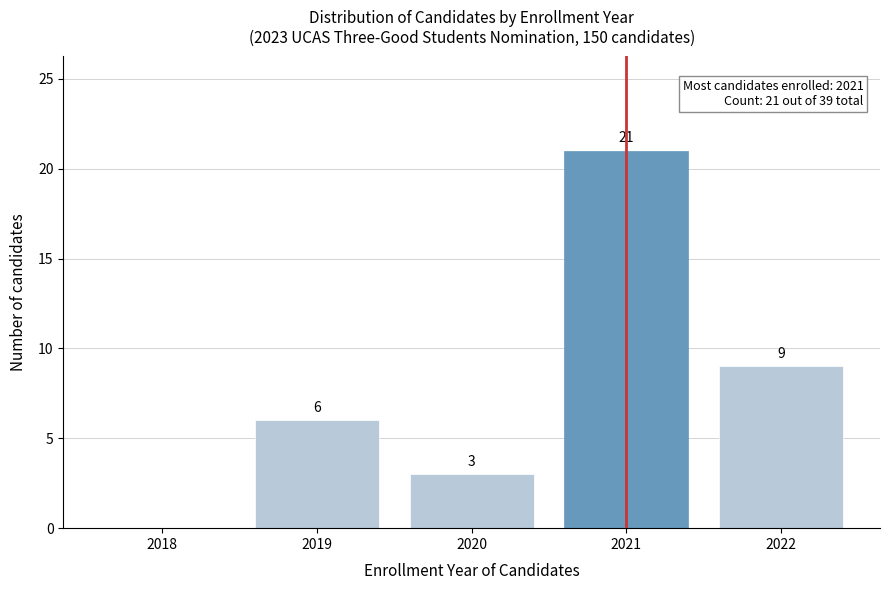

Reading right to left, transcribe all the data shown in this chart.

2022=9	2021=21	2020=3	2019=6	2018=0